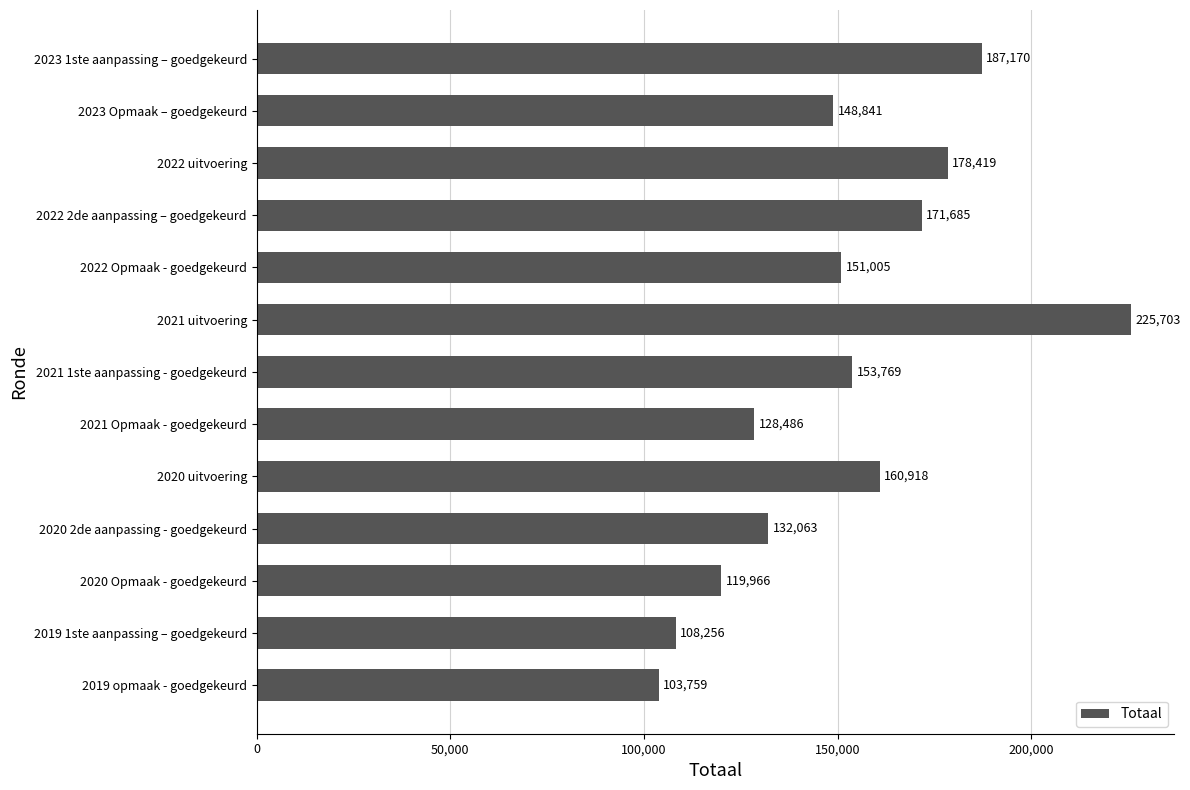

How many bars are there in total?

13